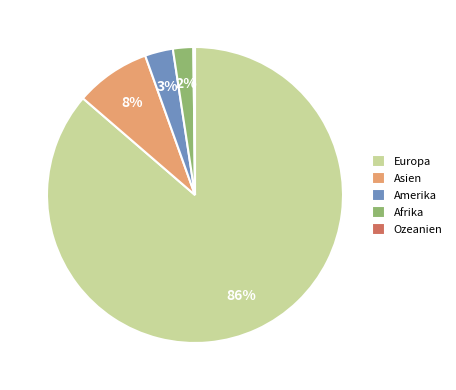

Which has a higher value, Amerika or Asien?

Asien